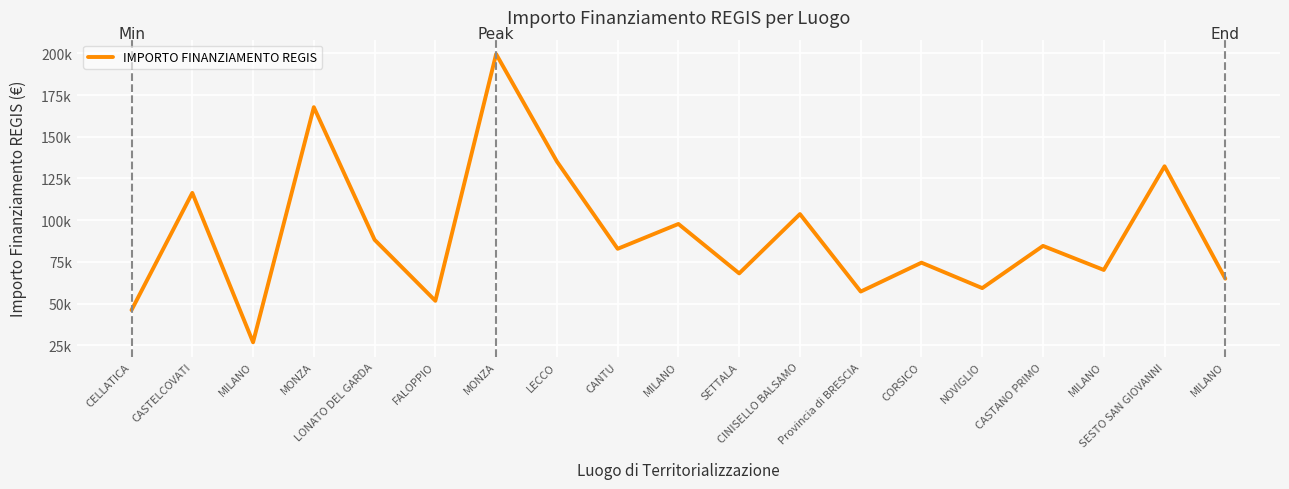

What is the minimum value shown in the chart?

26730.0